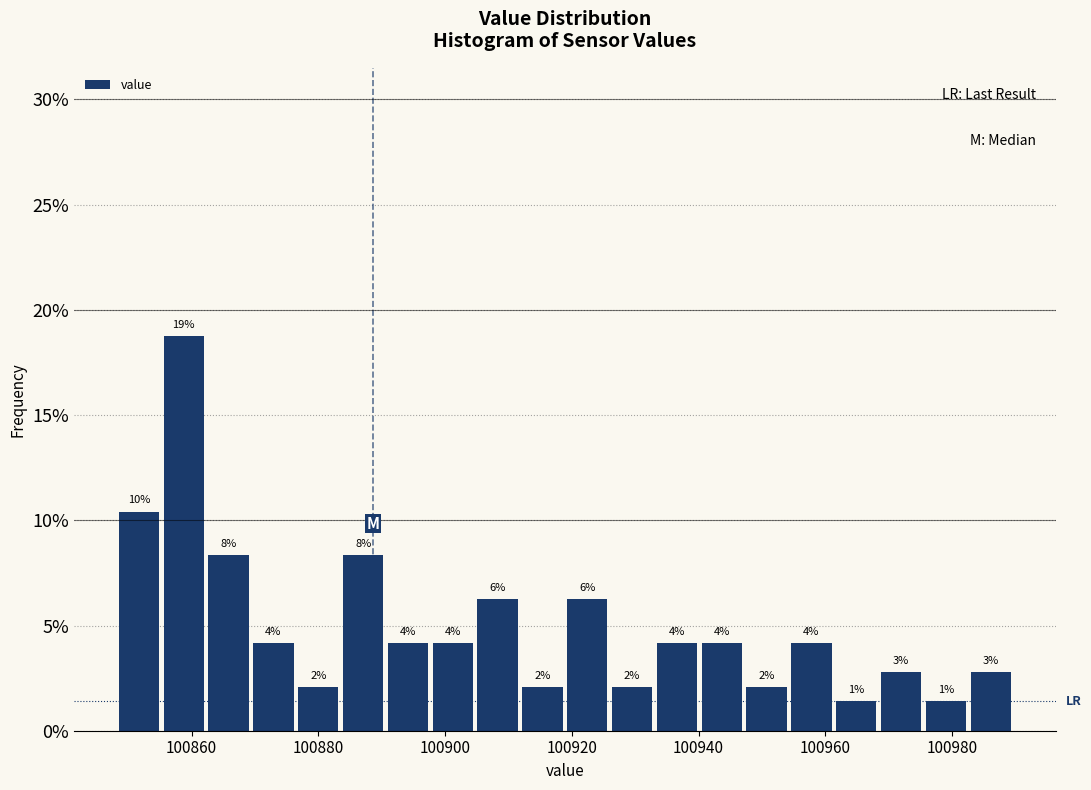

Read against the x-axis, roughly where is the centre of the tallest bar?

100858